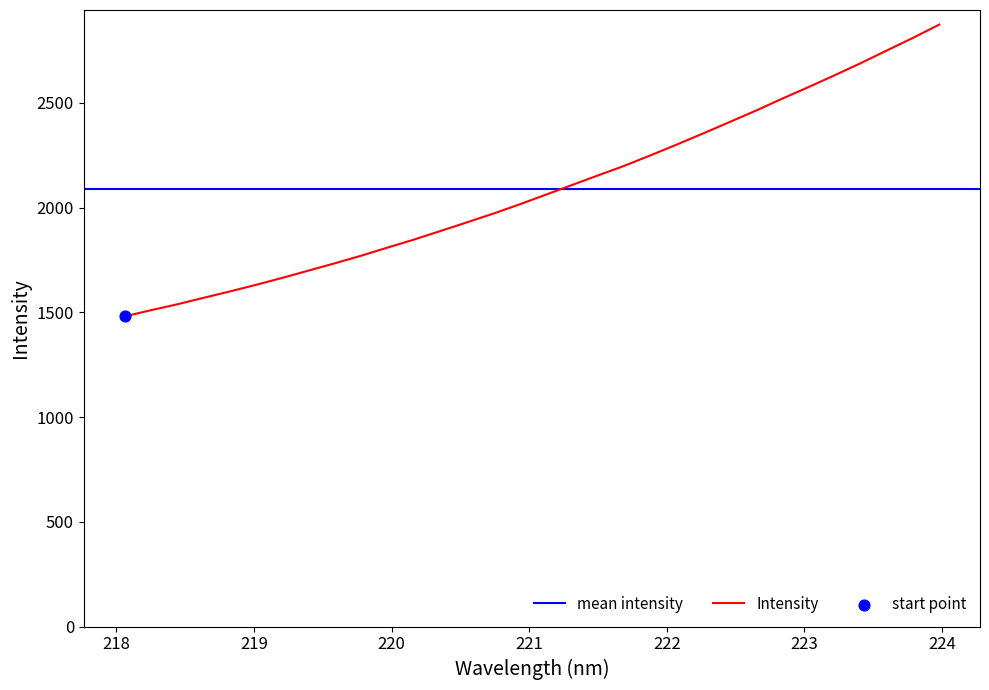

What is the change in value from 221.8812 to 223.9802?

+624.4